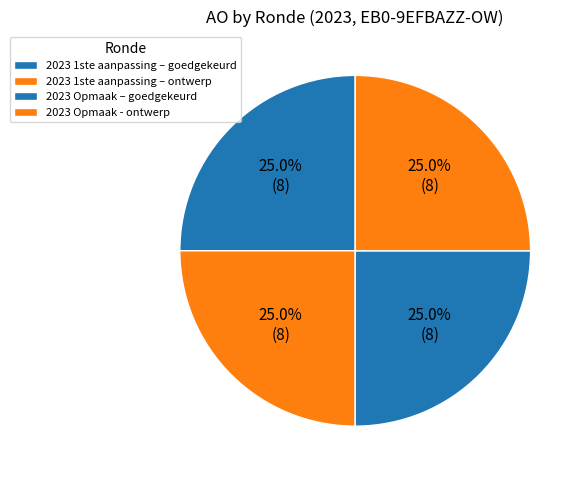

Count the number of slices in the pie.

4